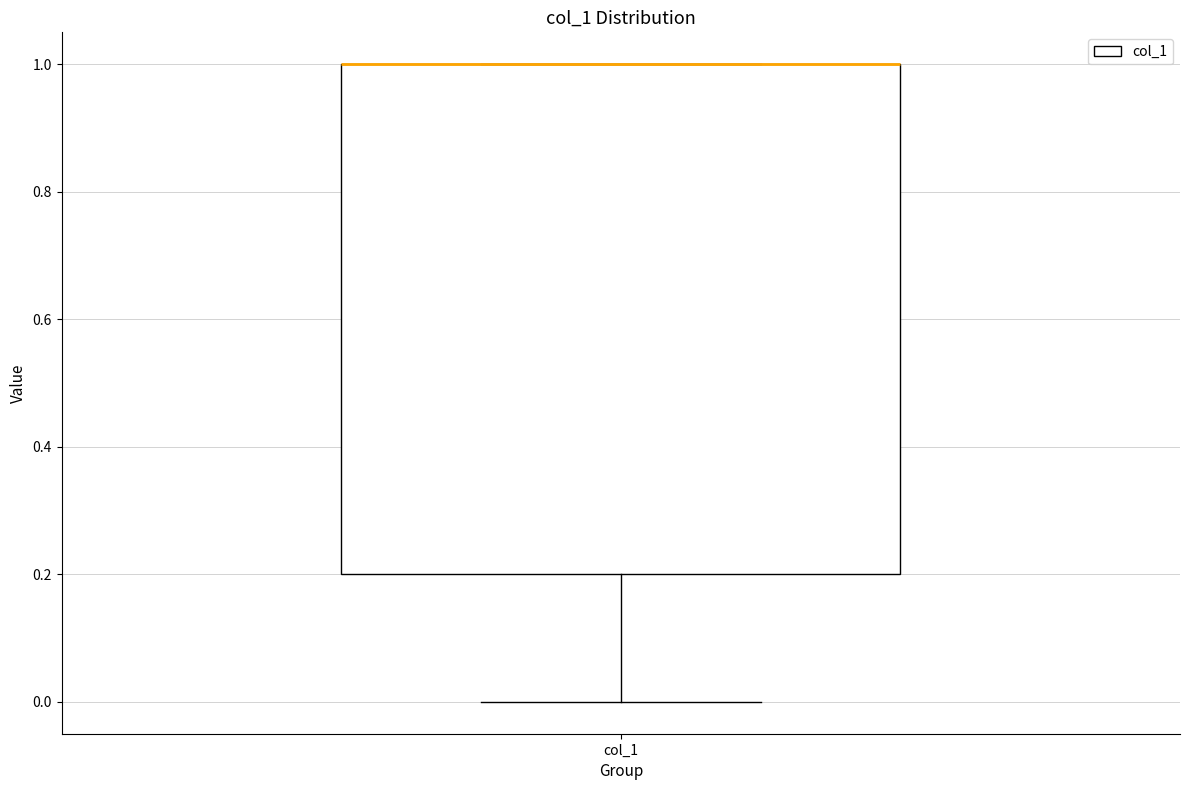

Read this box plot against the y-axis: the position of the median line, the range covered by the box, and the ends of both whiskers. The values are not printed on the chart, so give them approximately, as read against the axis.

median 1.0 (drawn on the box's upper edge), box 0.2 to 1.0, whiskers 0.0 to 1.0